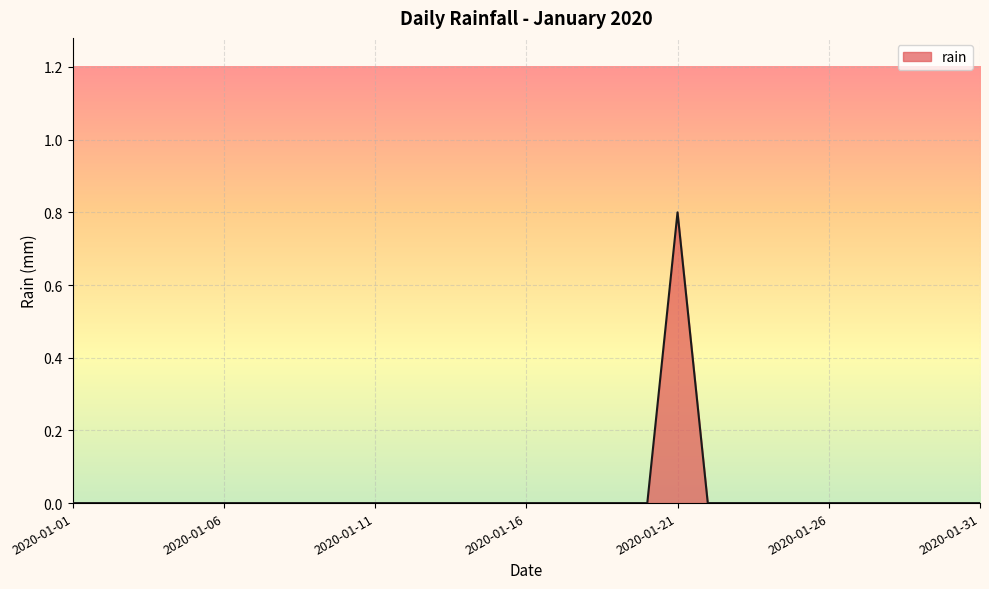

What is the greatest value displayed?

0.8